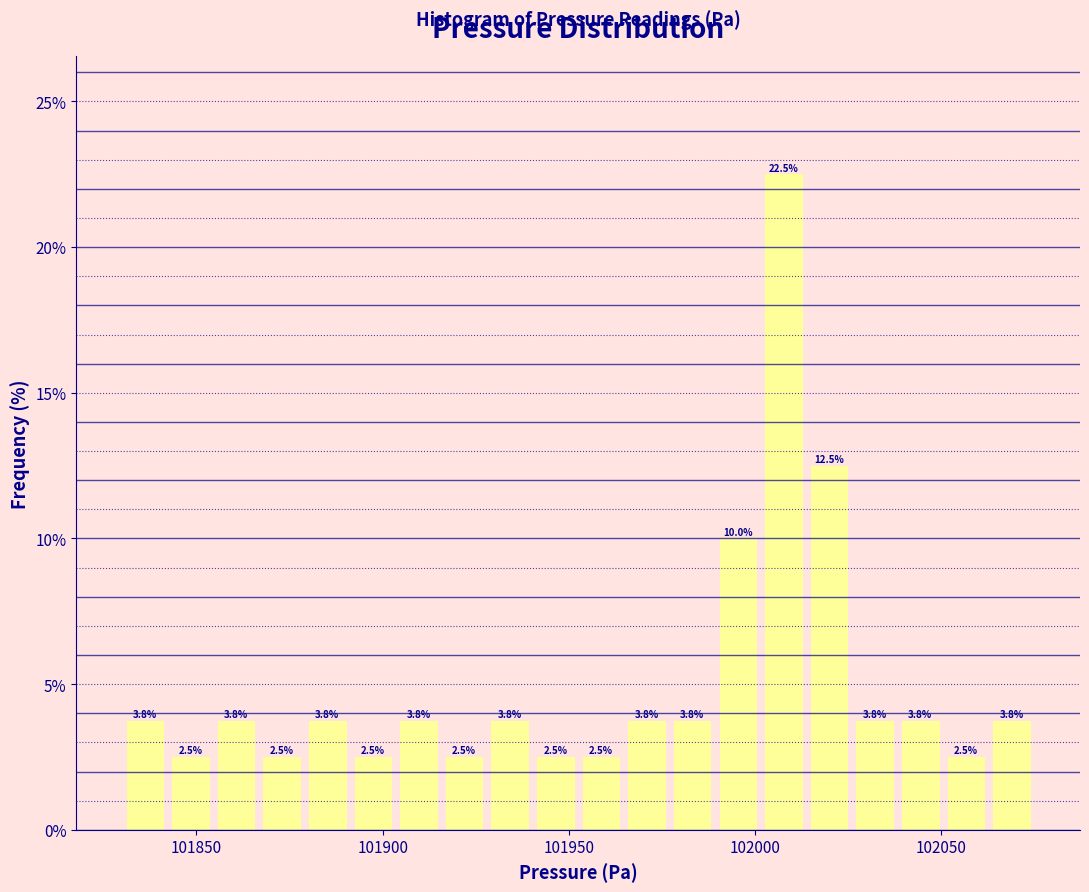

Read against the x-axis, roughly where is the centre of the tallest bar?

102010